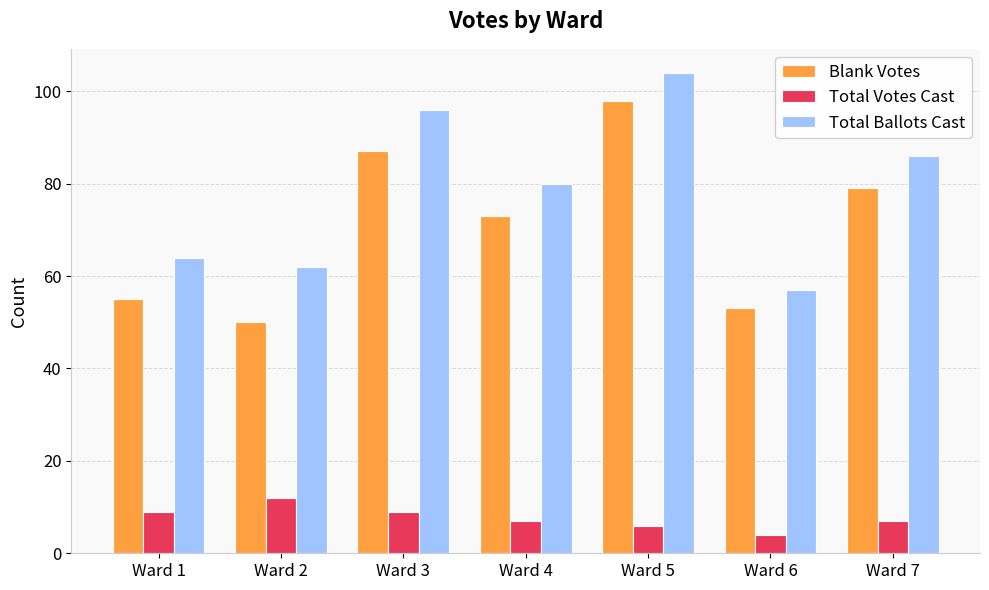

Reading right to left, transcribe all the data shown in this chart.

Blank Votes: 79	53	98	73	87	50	55
Total Votes Cast: 7	4	6	7	9	12	9
Total Ballots Cast: 86	57	104	80	96	62	64